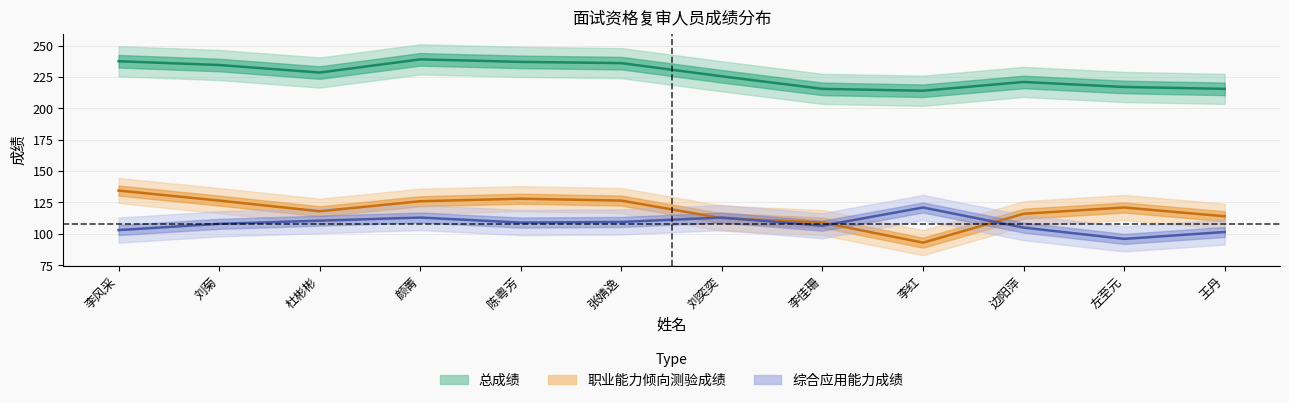

The 职业能力倾向测验成绩 series shows 114.0 at 王丹. True or false?

True